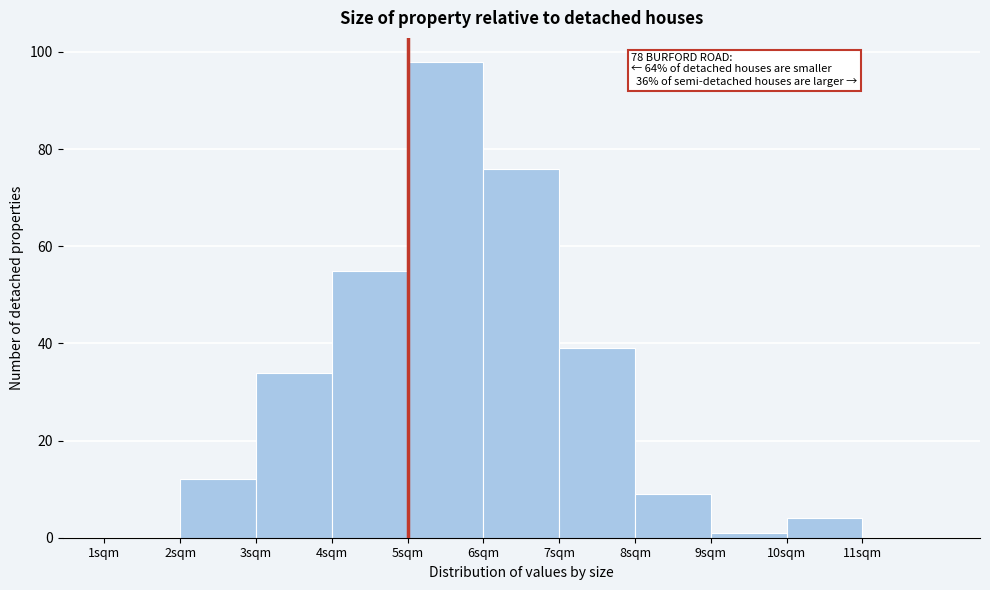

Which range on the x-axis has the tallest bar?

5 to 6